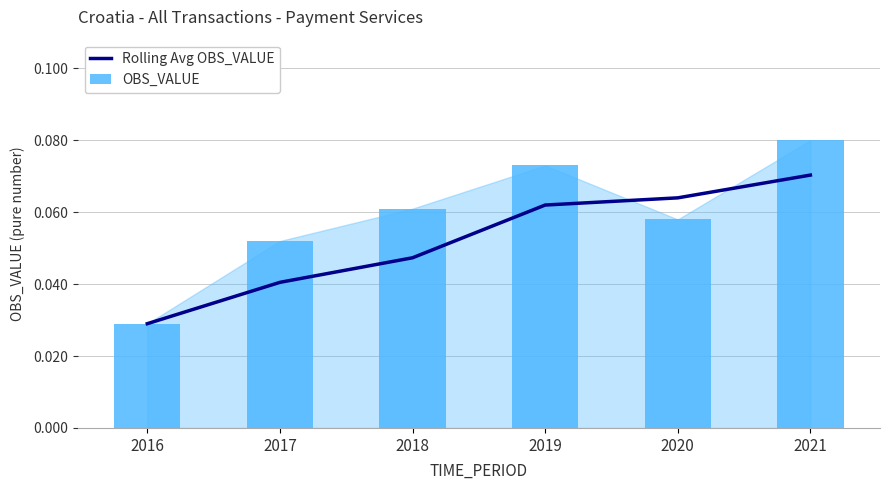

Reading left to right, what are all the values shown in this chart?

Rolling Avg OBS_VALUE: 2016=0.0	2017=0.0	2018=0.0	2019=0.1	2020=0.1	2021=0.1
OBS_VALUE: 2016=0.0	2017=0.1	2018=0.1	2019=0.1	2020=0.1	2021=0.1